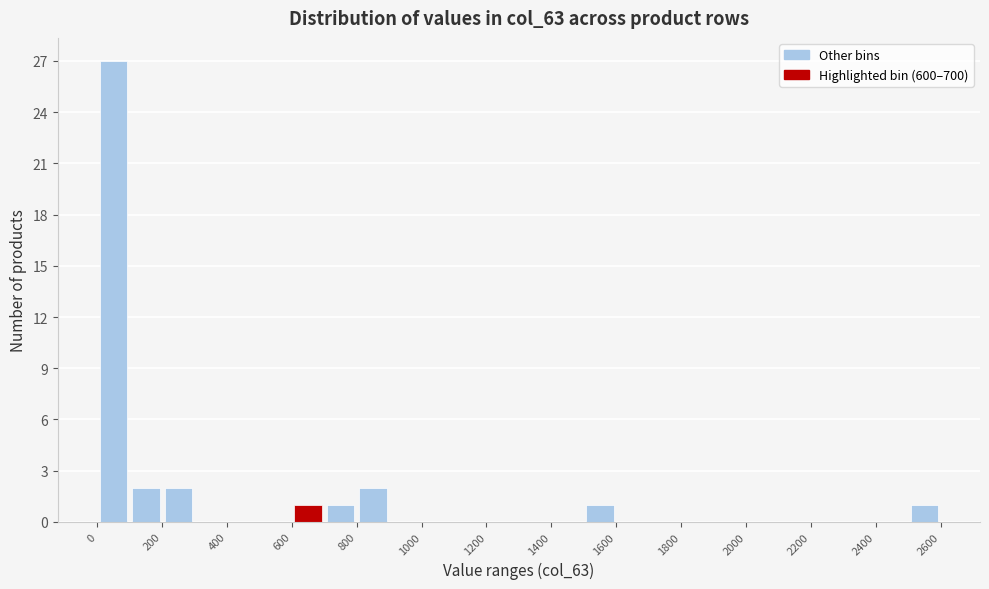

How tall is the bar that spans 800 to 900 on the x-axis? The values are not printed on the chart, so give them approximately, as read against the axis.

2